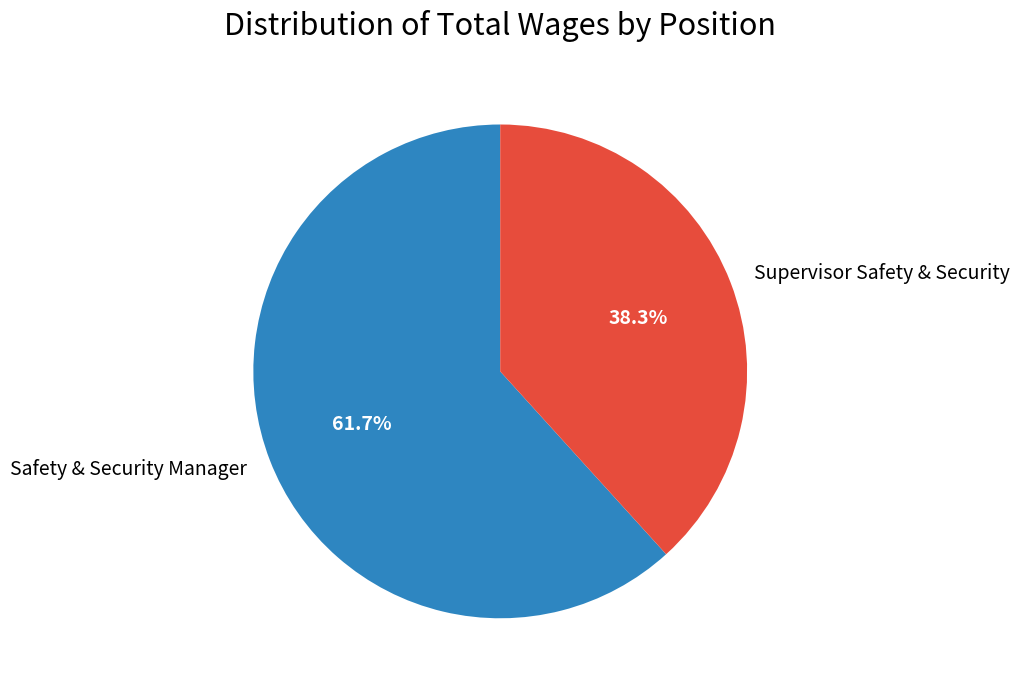

To the nearest percent, what is the average slice percentage?

50%